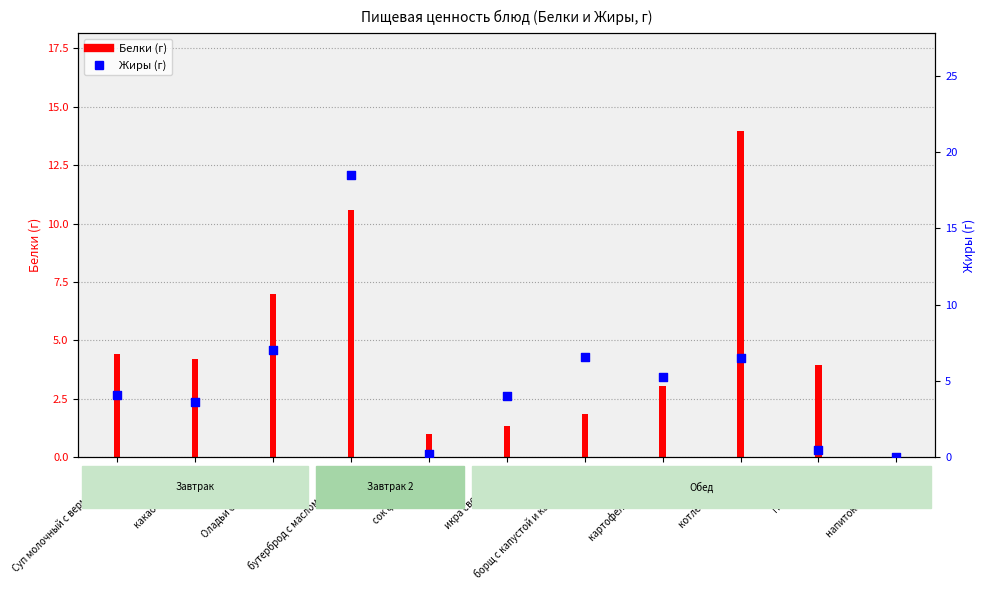

Between Оладьи с повидлом and какао с молоком, which is larger?

Оладьи с повидлом